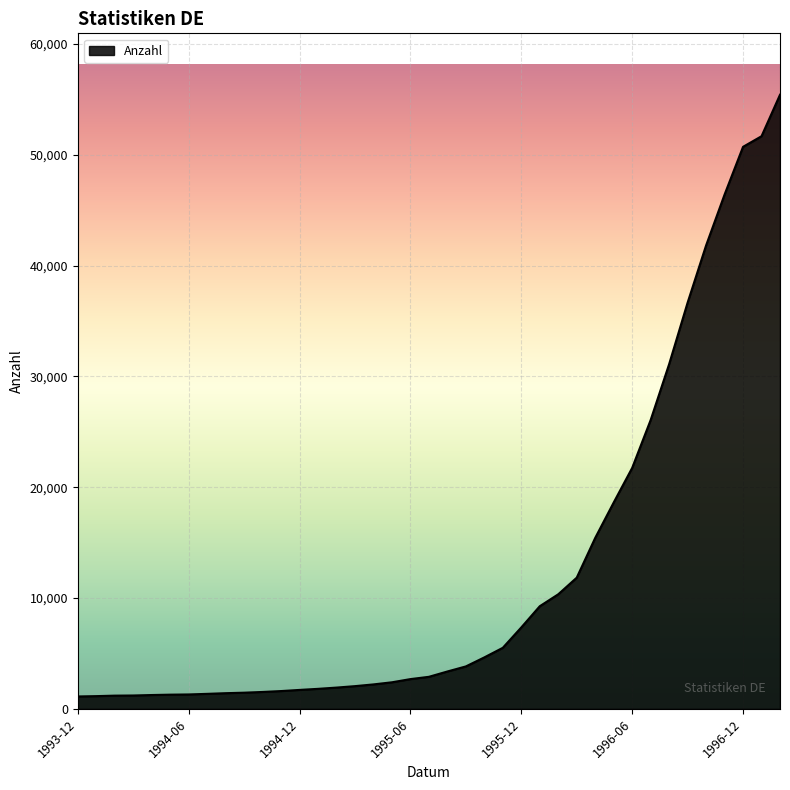

What is the average value?

12445